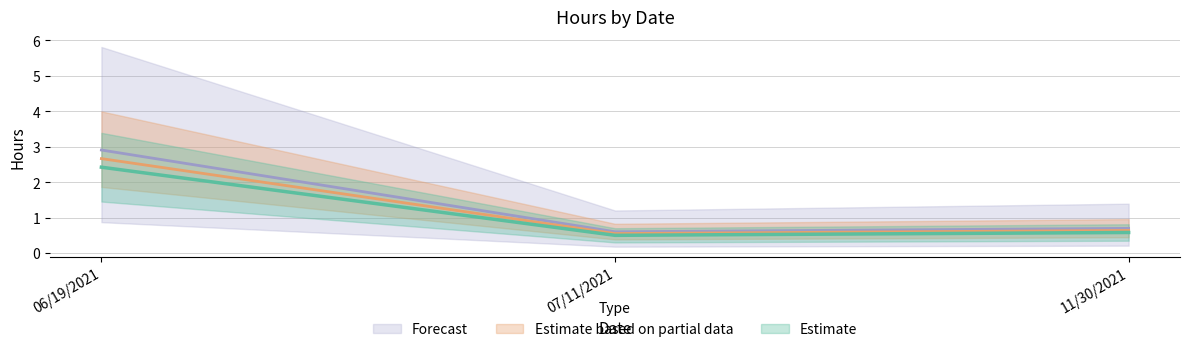

Rank the categories by value from highest to lowest.

06/19/2021, 11/30/2021, 07/11/2021